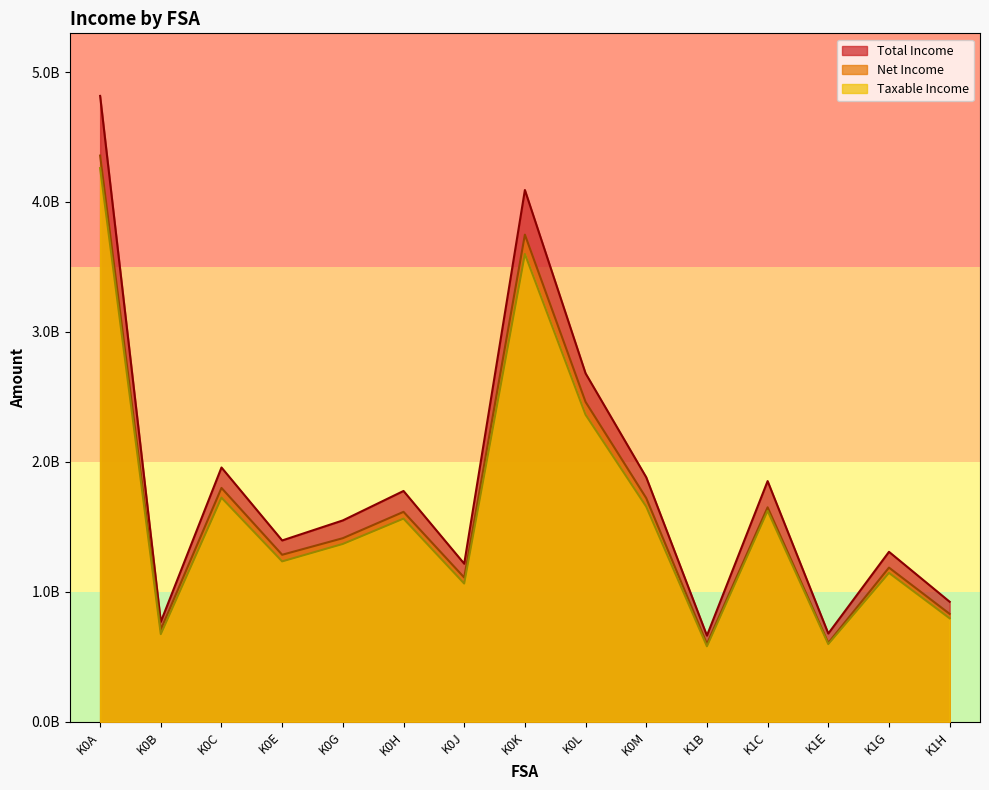

True or false: Net Income and Taxable Income intersect in this chart.

False